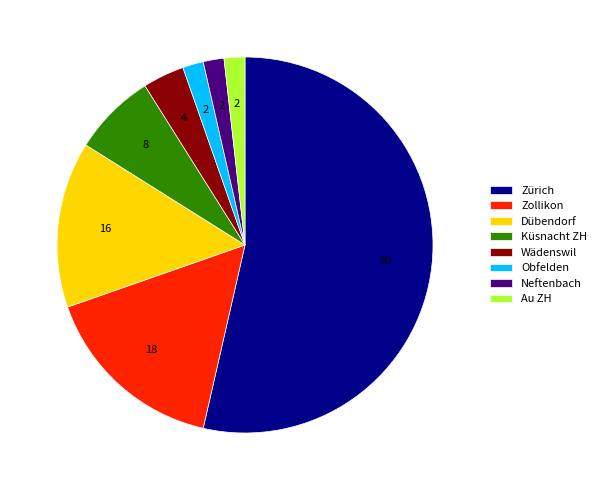

Between Obfelden and Wädenswil, which is larger?

Wädenswil